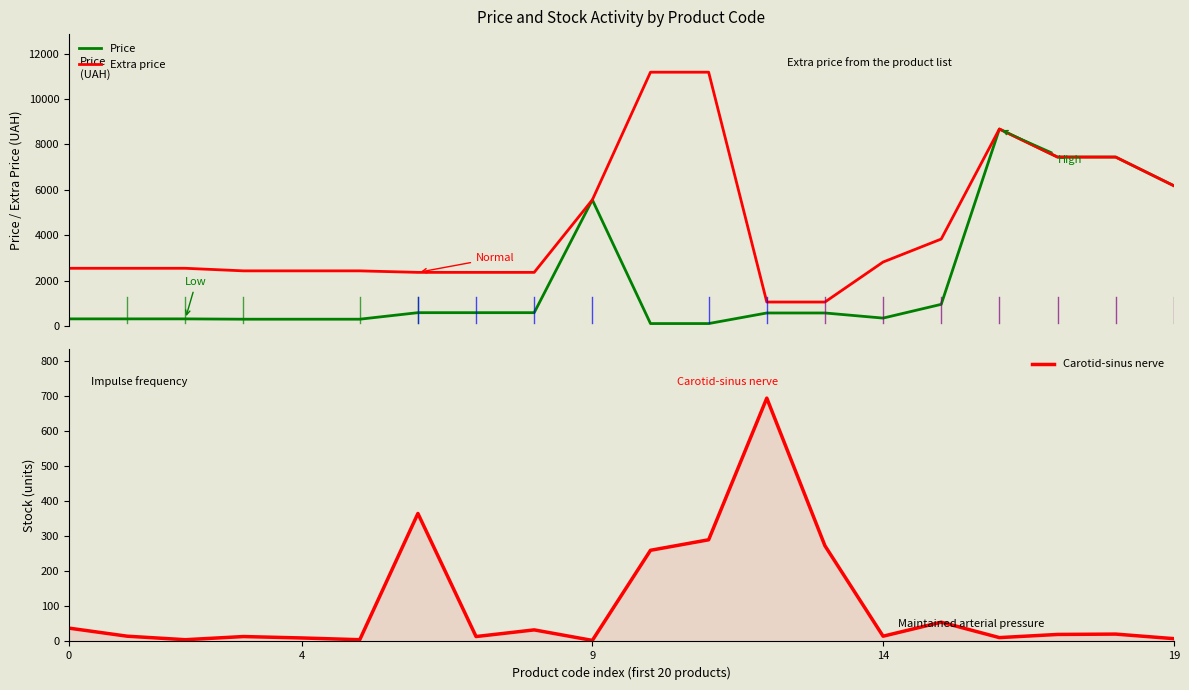

True or false: Price and Extra price cross at least once.

False